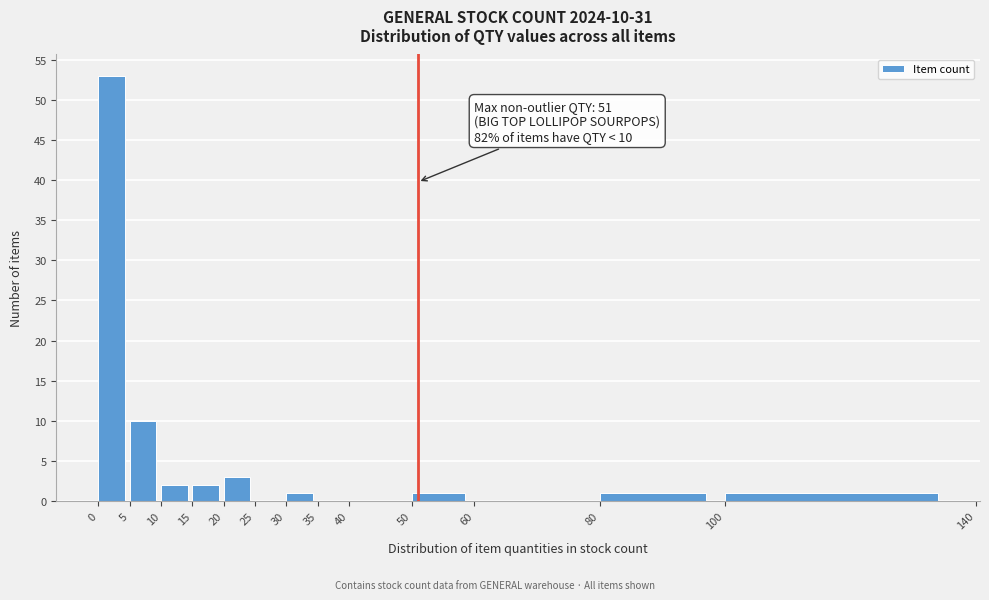

Which range on the x-axis has the tallest bar?

0 to 5